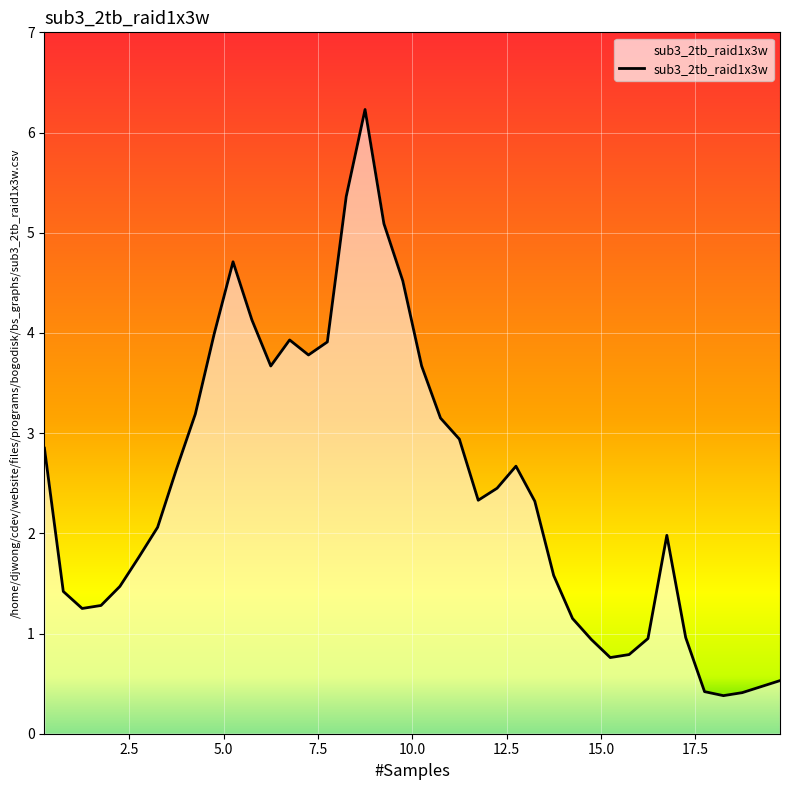

What is the minimum value shown in the chart?

0.4